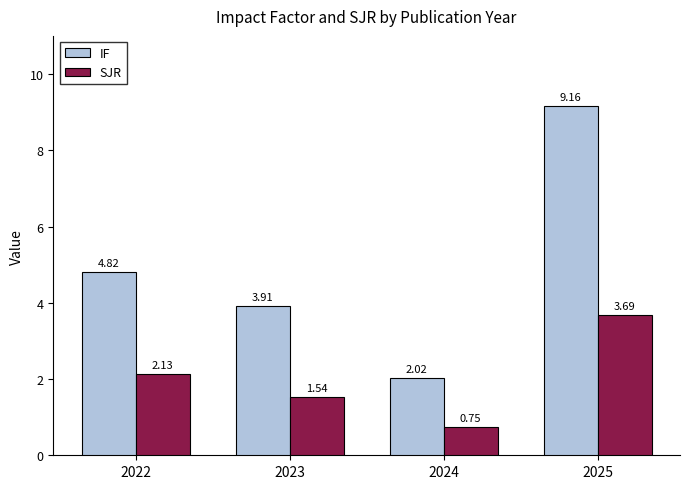

How many groups of bars are there?

4